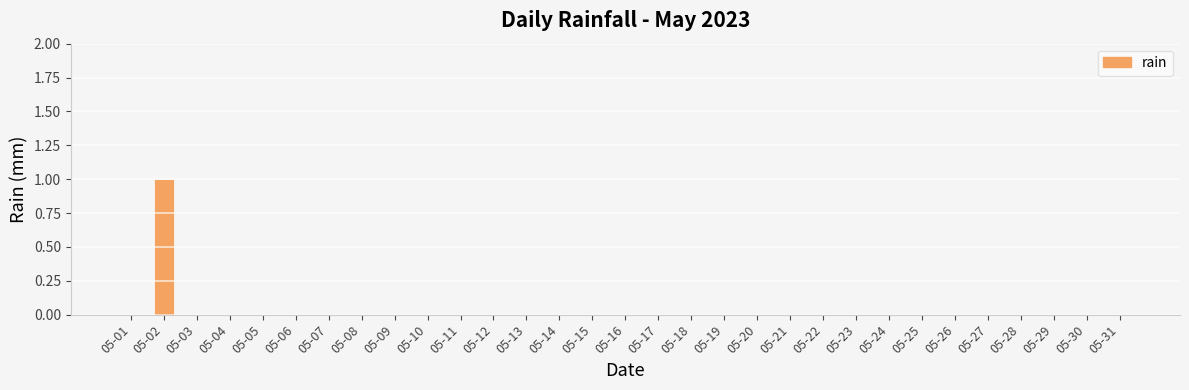

Which label corresponds to the largest value in the chart?

05-02